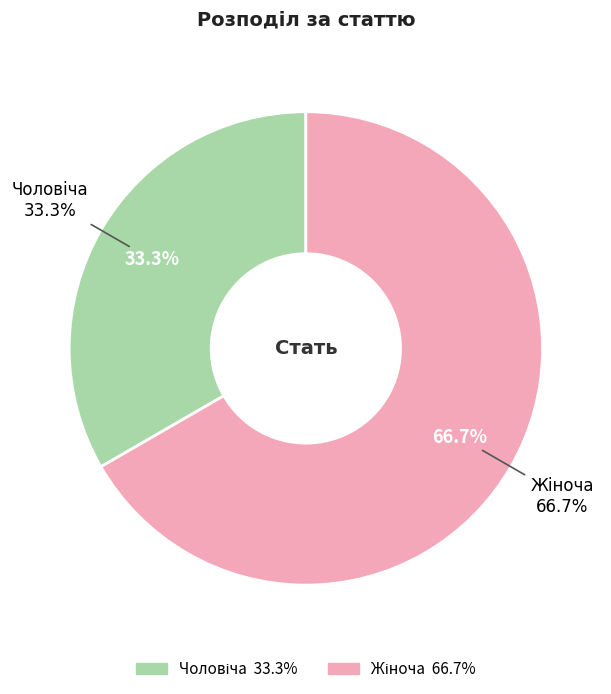

What percentage is the Жіноча slice, to the nearest percent?

67%